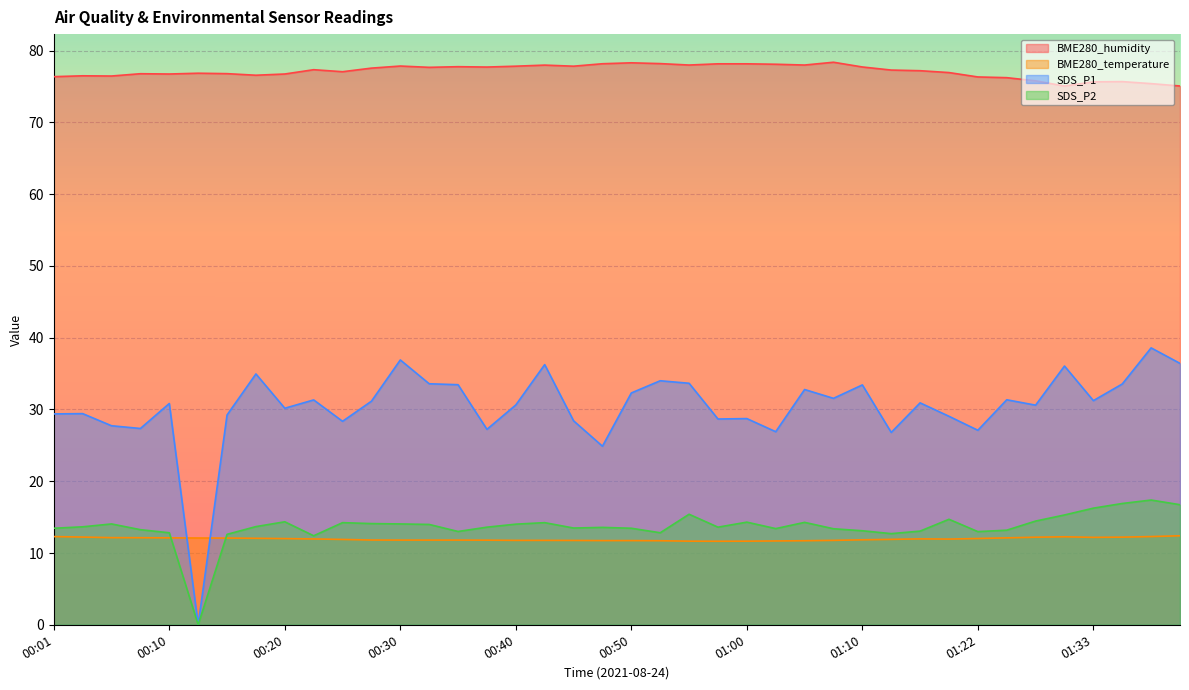

What are all the series names shown in the legend?

BME280_humidity, BME280_temperature, SDS_P1, SDS_P2